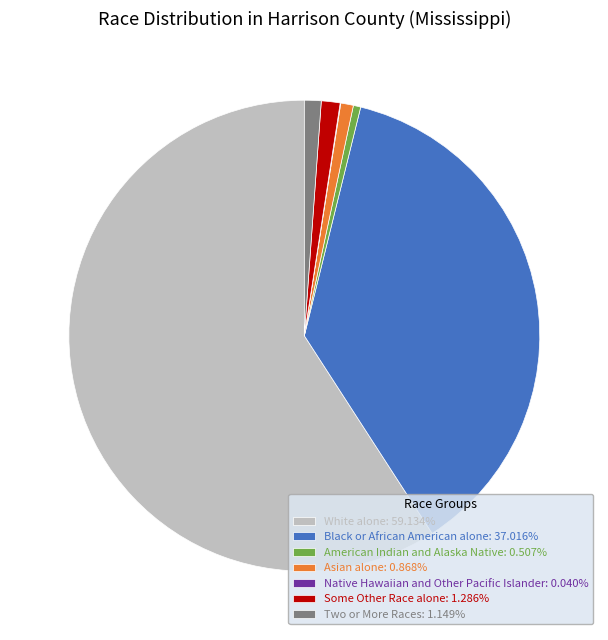

Which slice represents more than half of the pie?

White alone